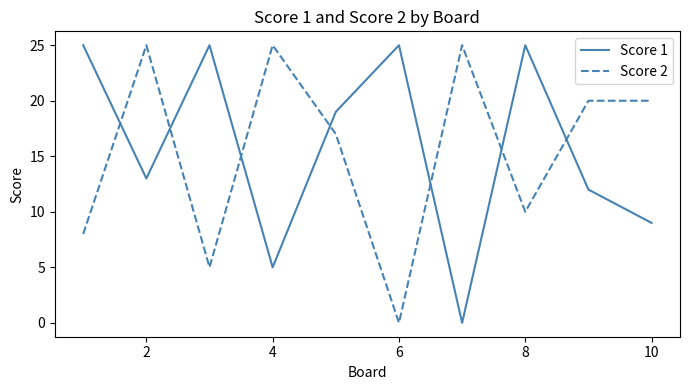

What is the highest value of the Score 1 series?

25